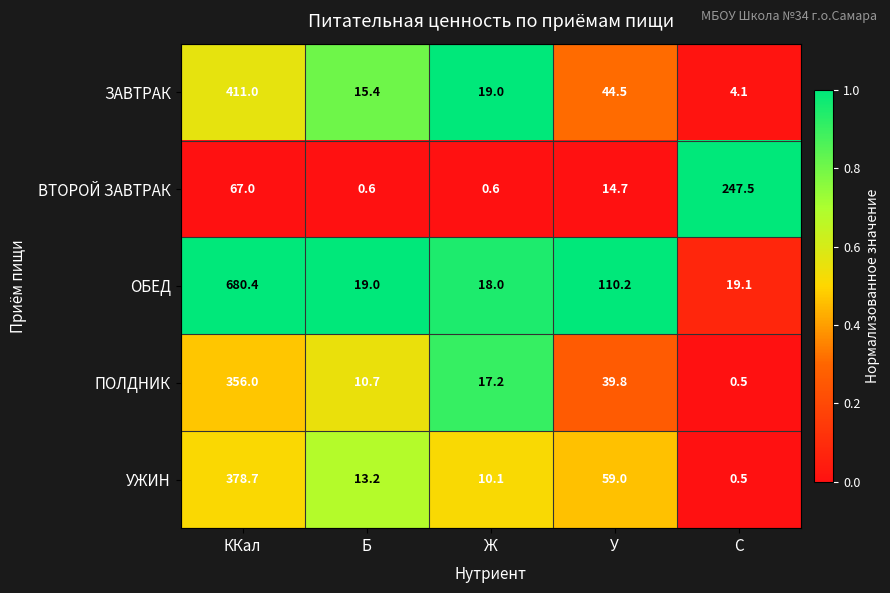

What is the sum of all УЖИН values?

461.5